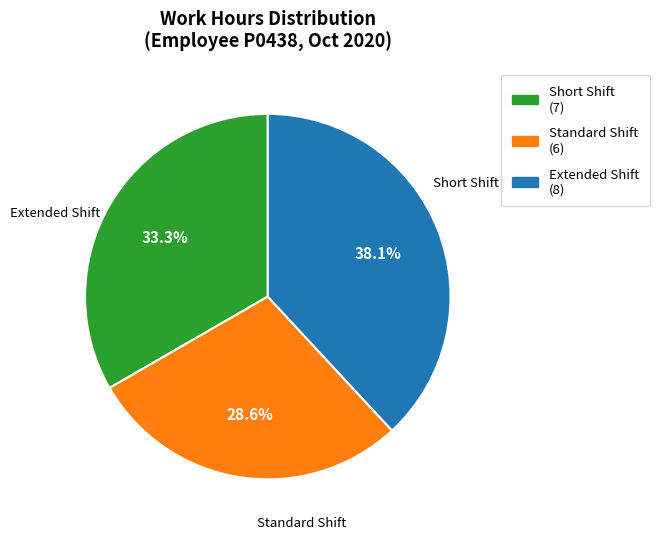

Is there a majority slice in this chart?

No